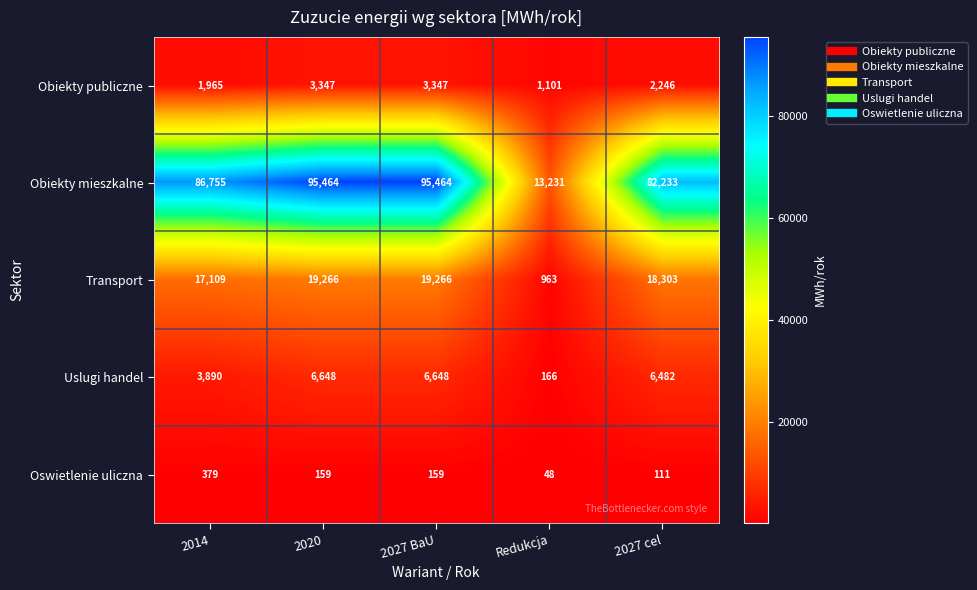

What is the total value across all series at 2014?

110098